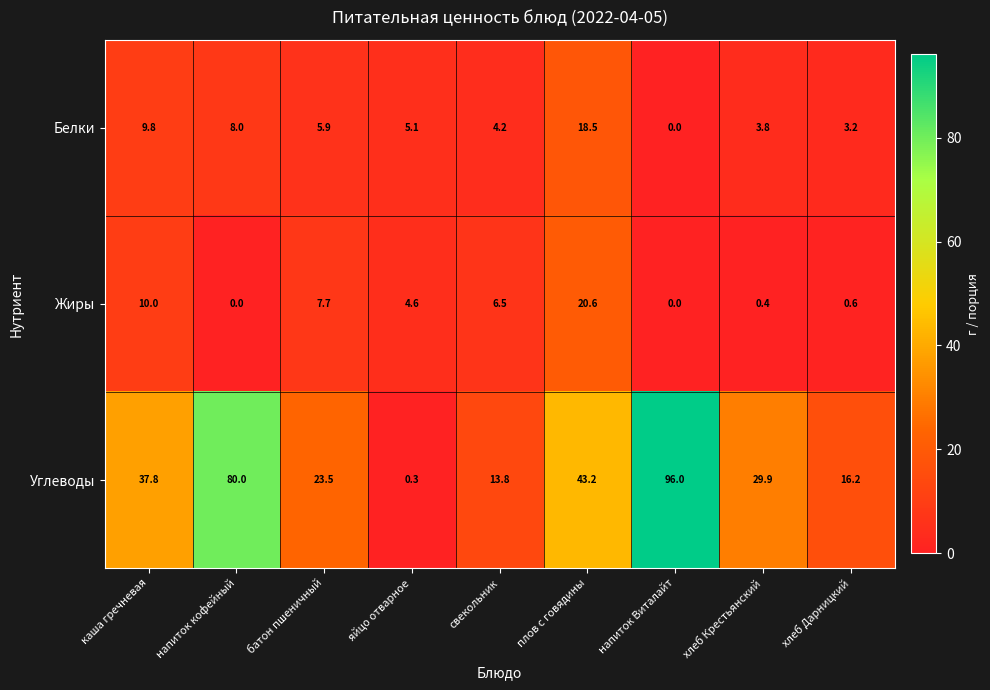

True or false: Белки has a value of 1.7 at яйцо отварное.

False